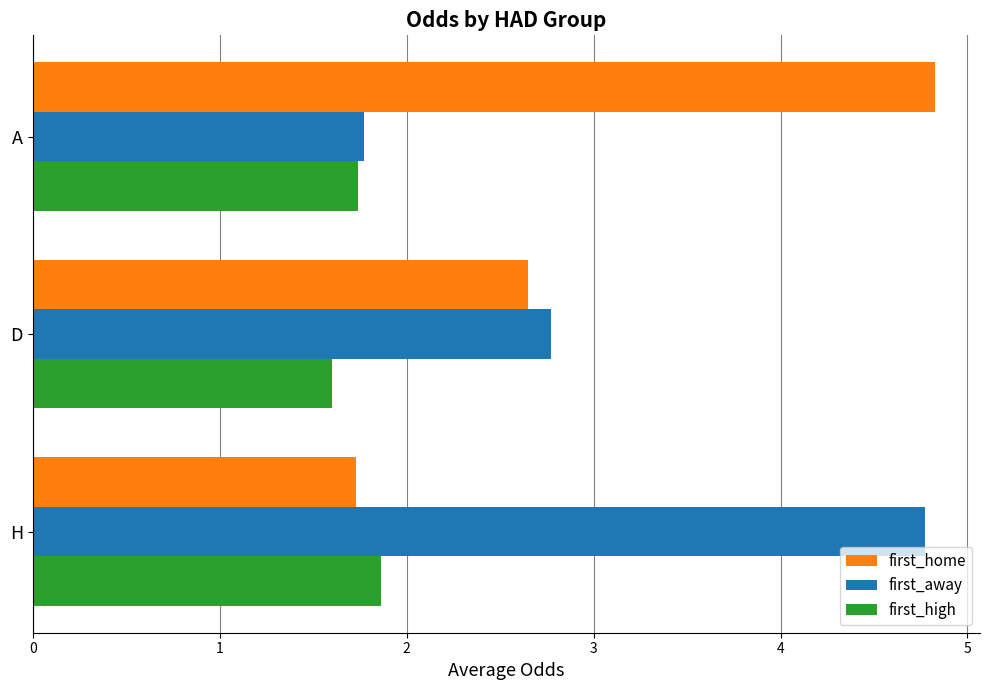

The first_high series shows 2.7 at H. True or false?

False